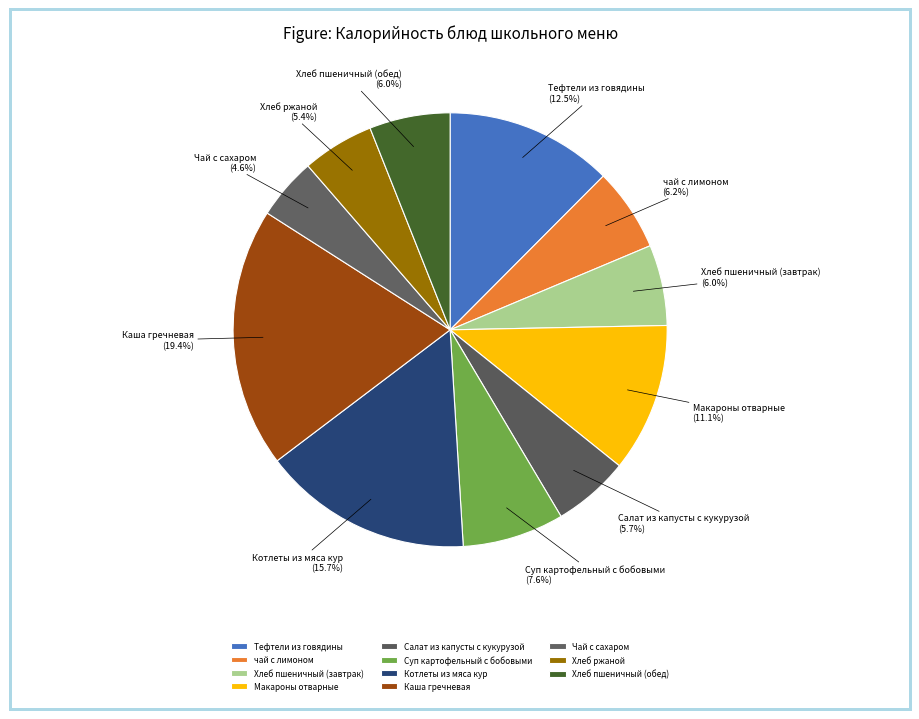

Count the number of slices in the pie.

11